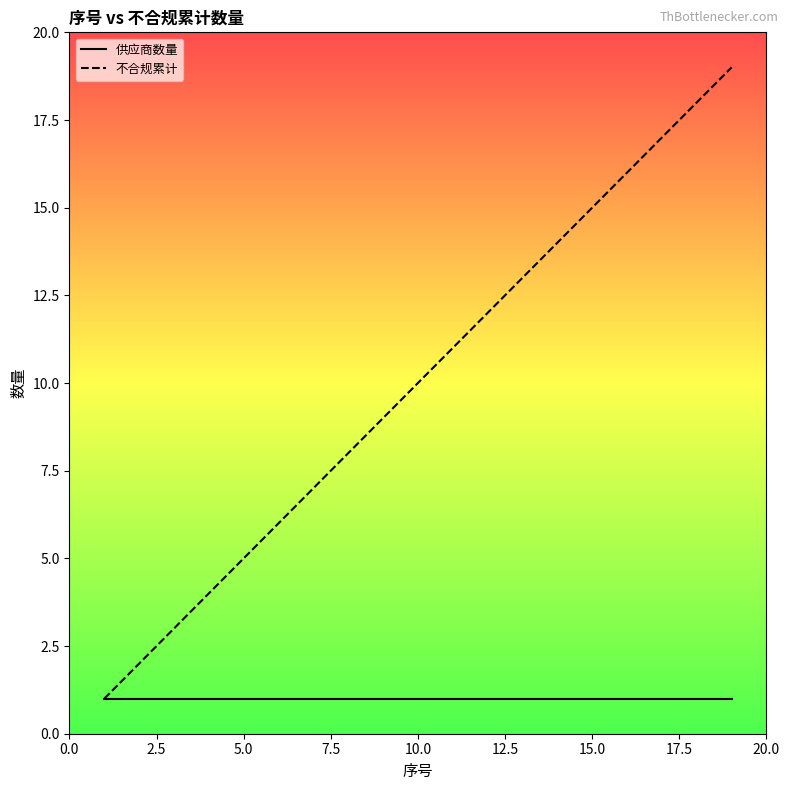

What are all the series names shown in the legend?

供应商数量, 不合规累计